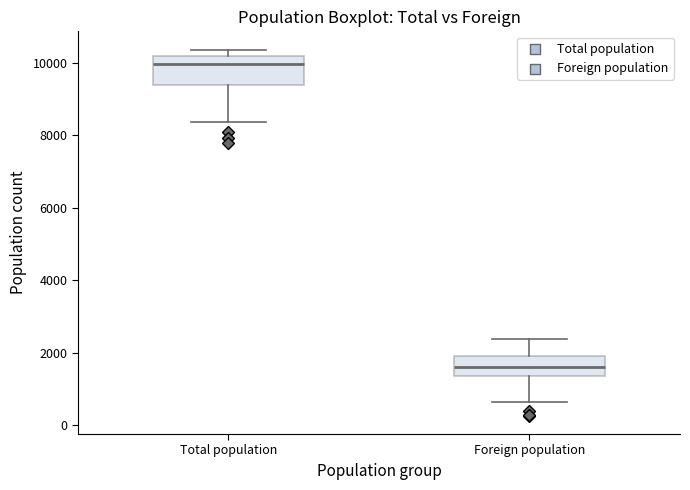

Which box has the lowest median line?

Foreign population